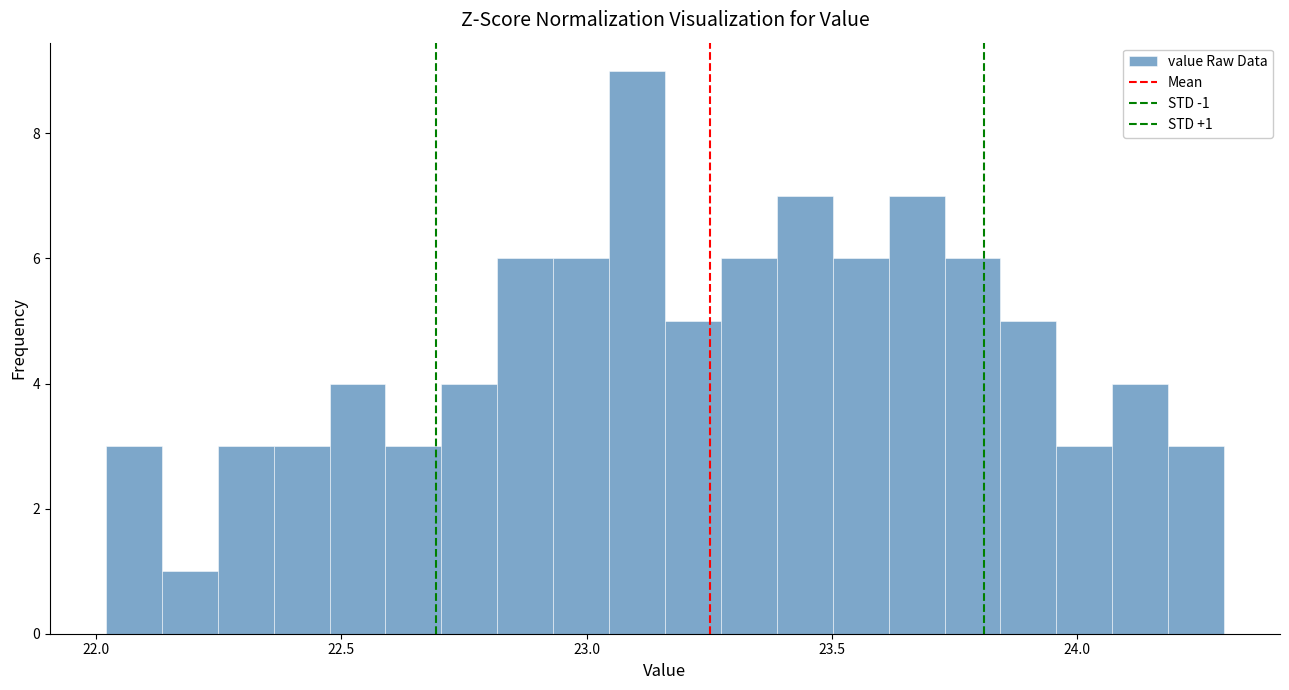

Read against the x-axis, roughly where is the centre of the tallest bar?

23.10